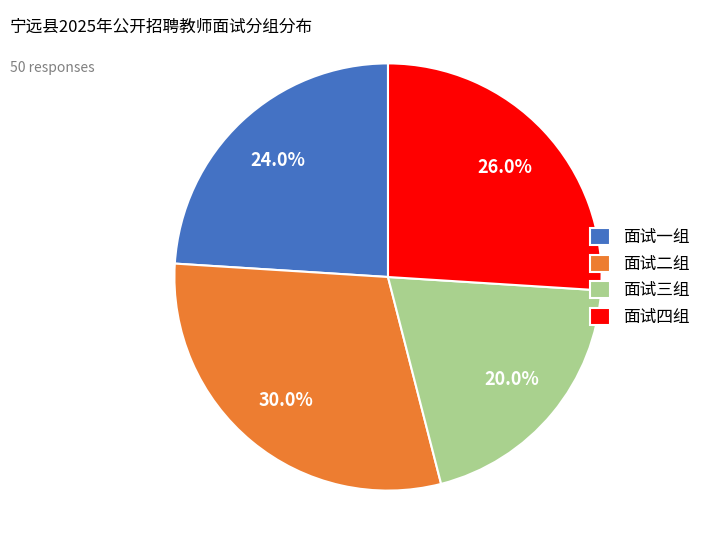

What is the total percentage of 面试一组 and 面试四组?

50.0%